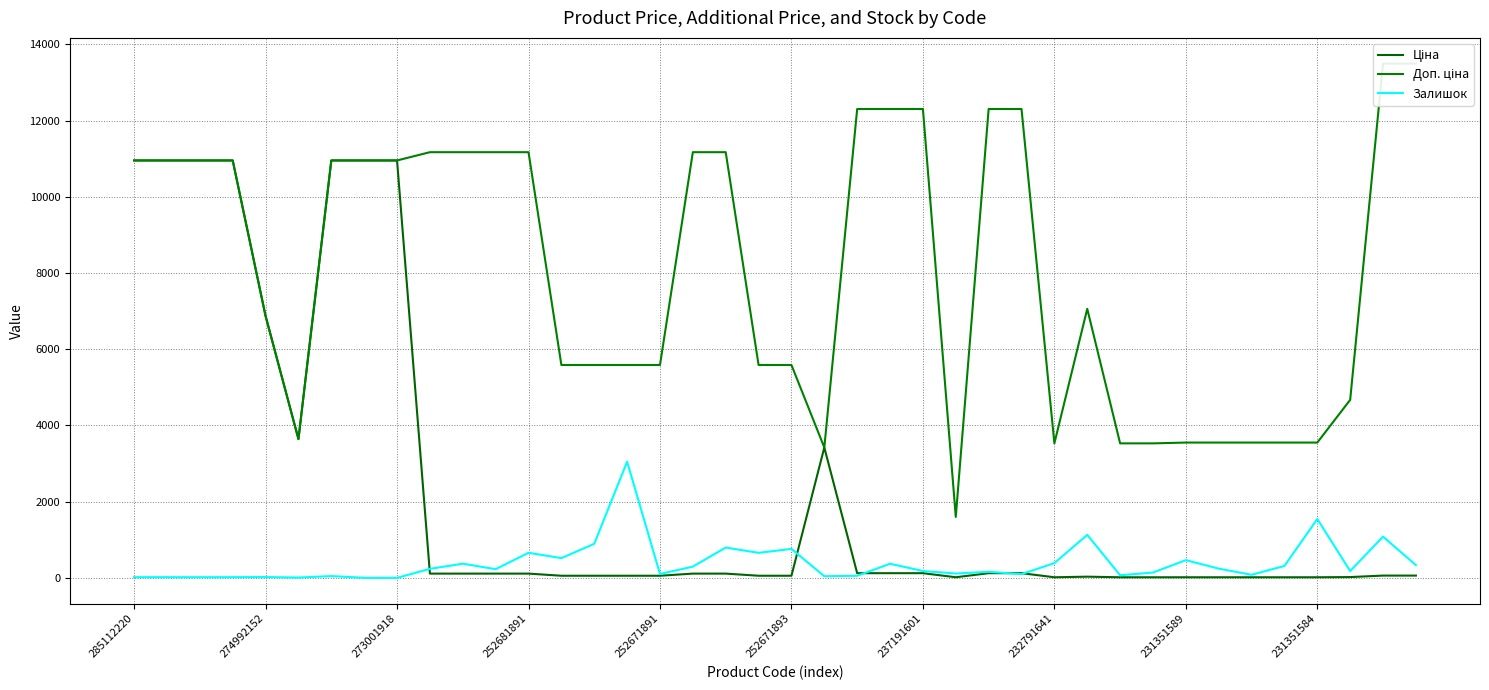

How many interior local valleys does the Залишок series have?

13